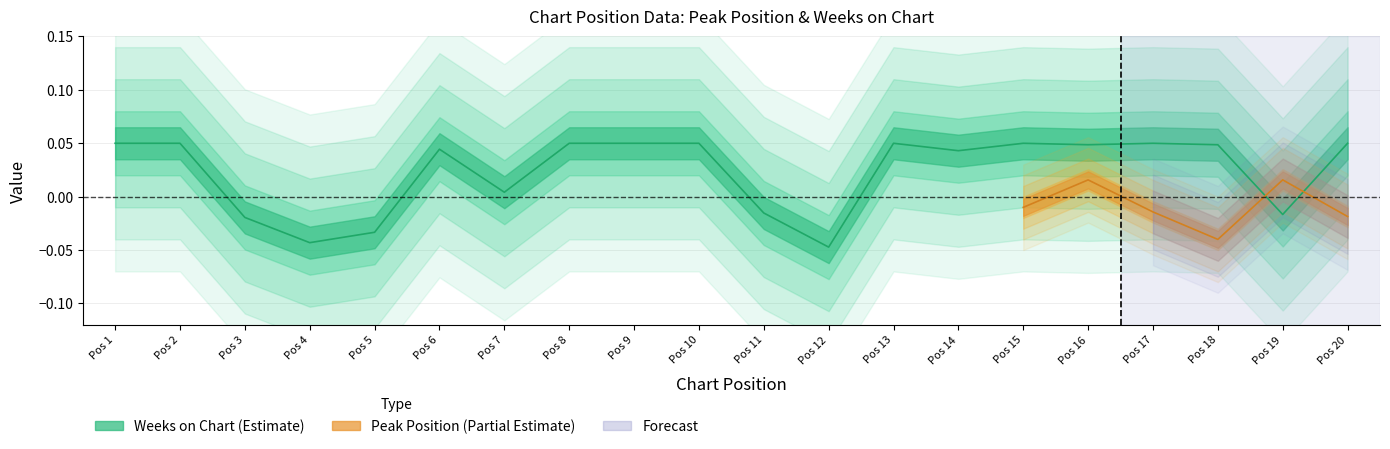

What is the change in value from 6 to 19?

-0.1